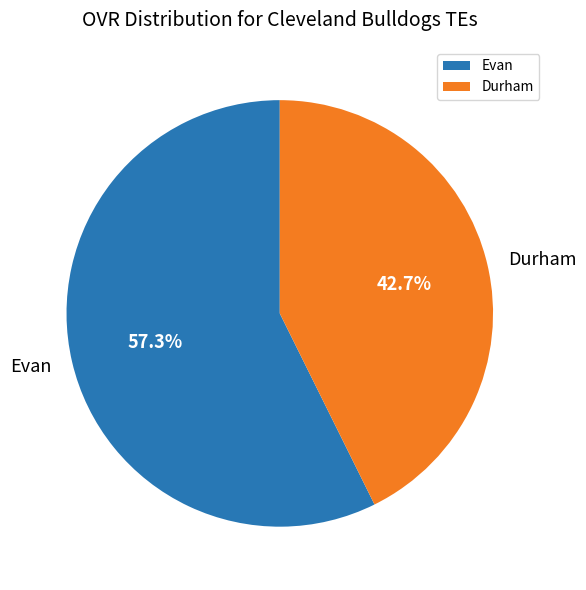

Which slice is the largest?

Evan